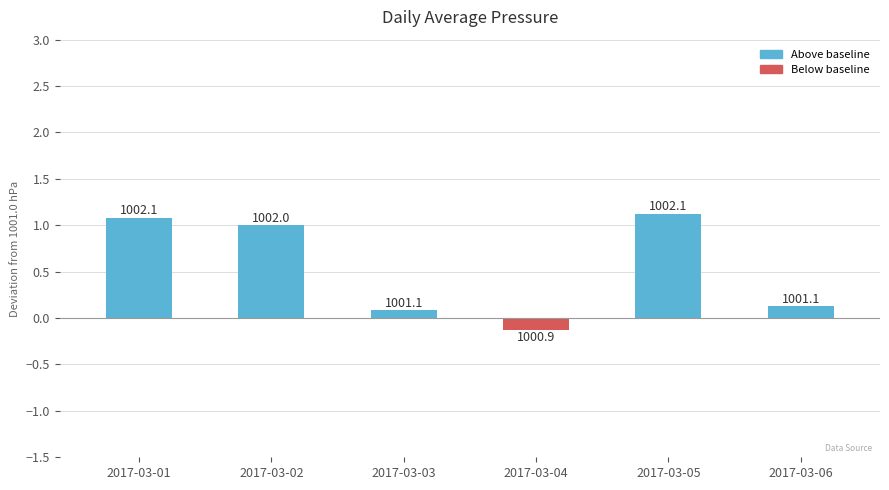

What is the change in value from 2017-03-04 to 2017-03-05?

+1.2